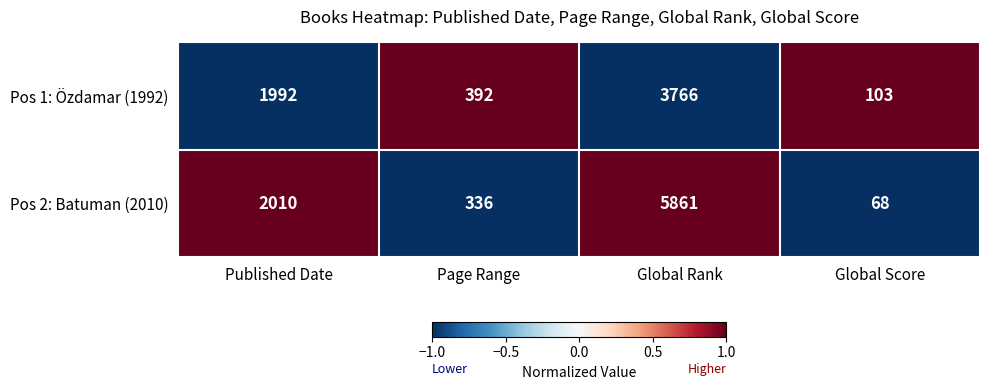

List the series in order of their peak value, lowest first.

Pos 1: Özdamar (1992), Pos 2: Batuman (2010)